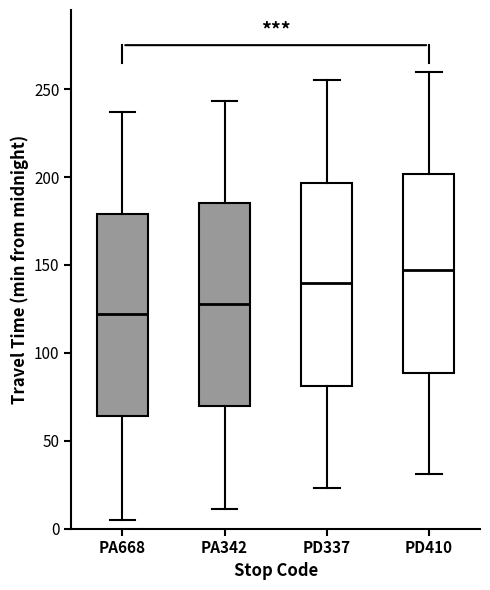

Reading left to right, read every box against the y-axis: the position of its median line, the range the box covers, and the ends of its whiskers. The values are not printed on the chart, so give them approximately, as read against the axis.

PA668: median 120, box 65 to 180, whiskers 5 to 235
PA342: median 130, box 70 to 185, whiskers 10 to 245
PD337: median 140, box 80 to 195, whiskers 25 to 255
PD410: median 145, box 90 to 200, whiskers 30 to 260